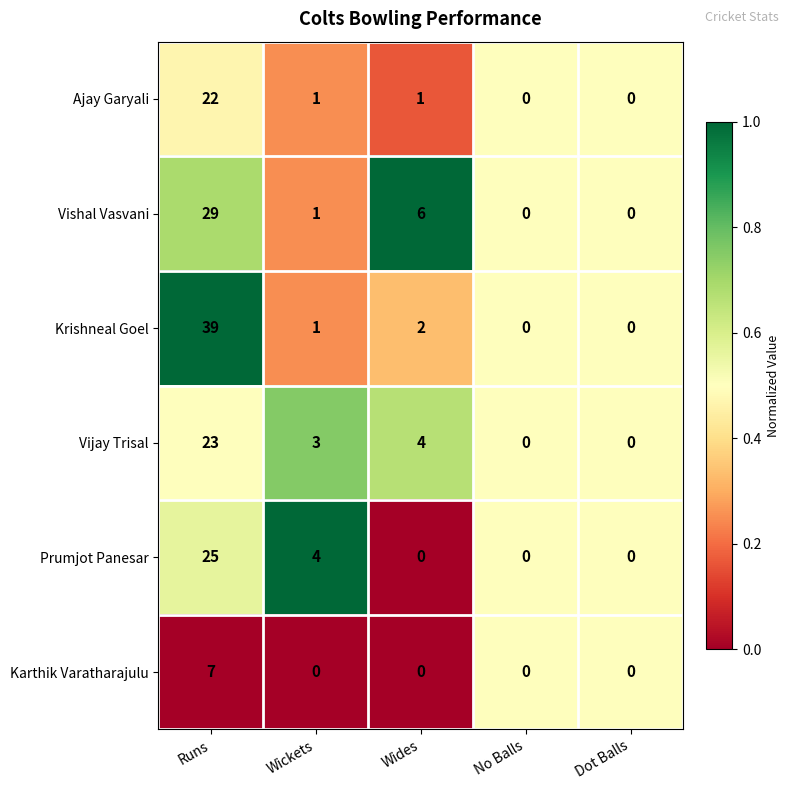

At which category is the sum across all series the highest?

Runs